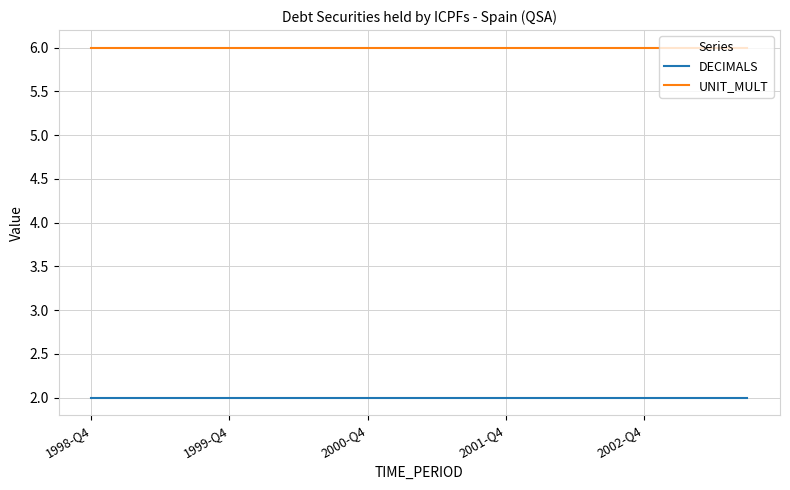

What is the average value of the DECIMALS series?

2